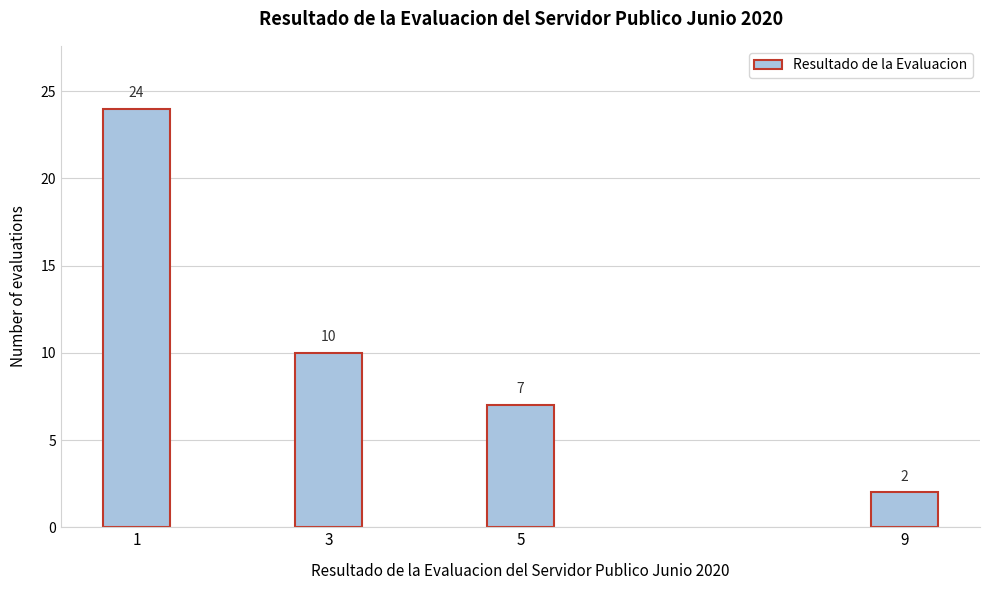

Reading right to left, list all the values displayed in this chart.

9=2	5=7	3=10	1=24